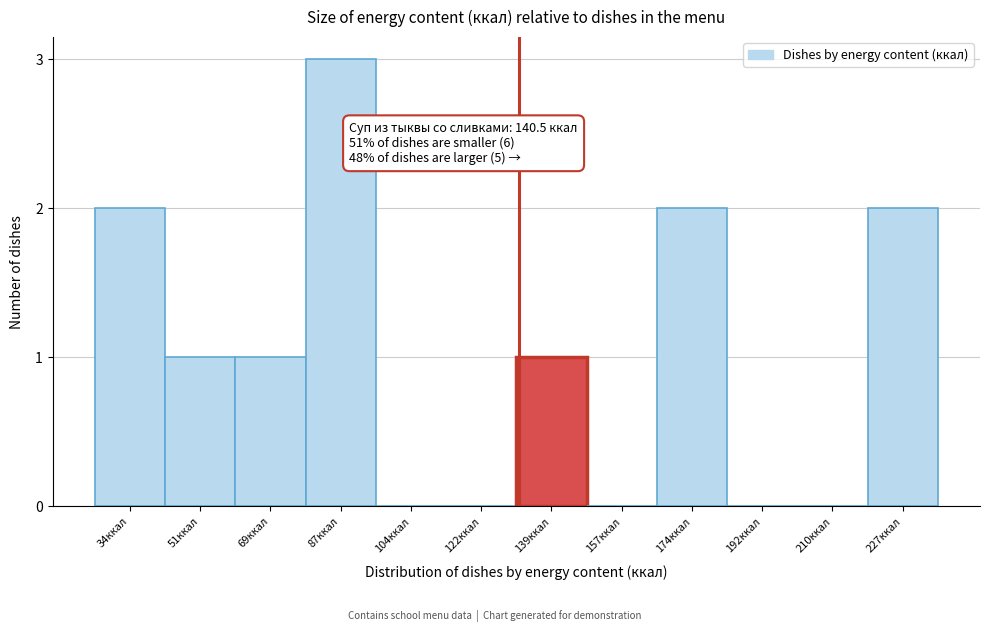

Reading left to right, transcribe all the data shown in this chart.

34ккал=2	51ккал=1	69ккал=1	87ккал=3	104ккал=0	122ккал=0	139ккал=1	157ккал=0	174ккал=2	192ккал=0	210ккал=0	227ккал=2